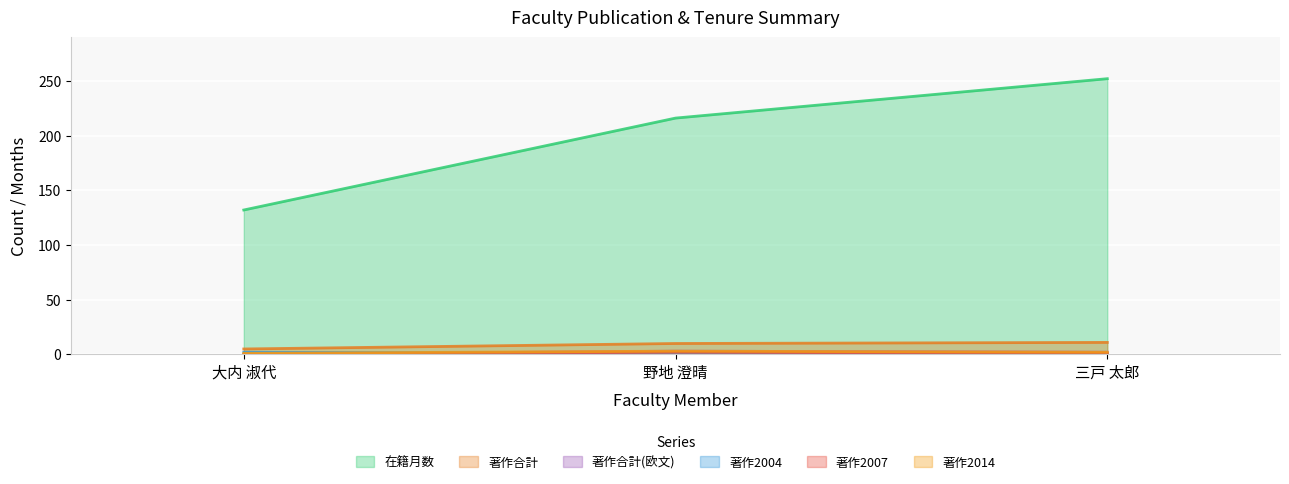

What position from the right is 野地 澄晴?

2